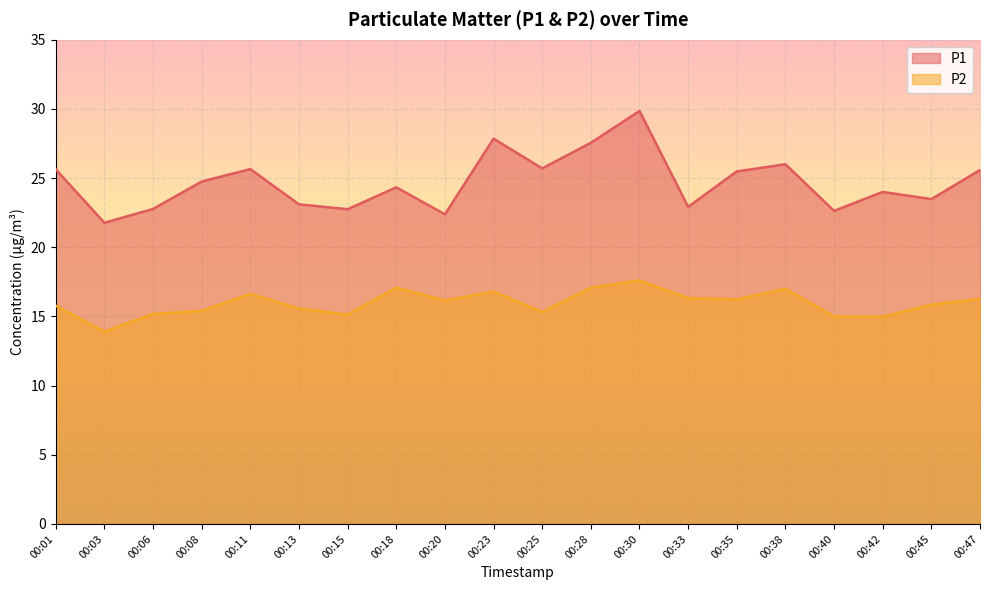

What value does the P2 series have at 00:20?

16.1